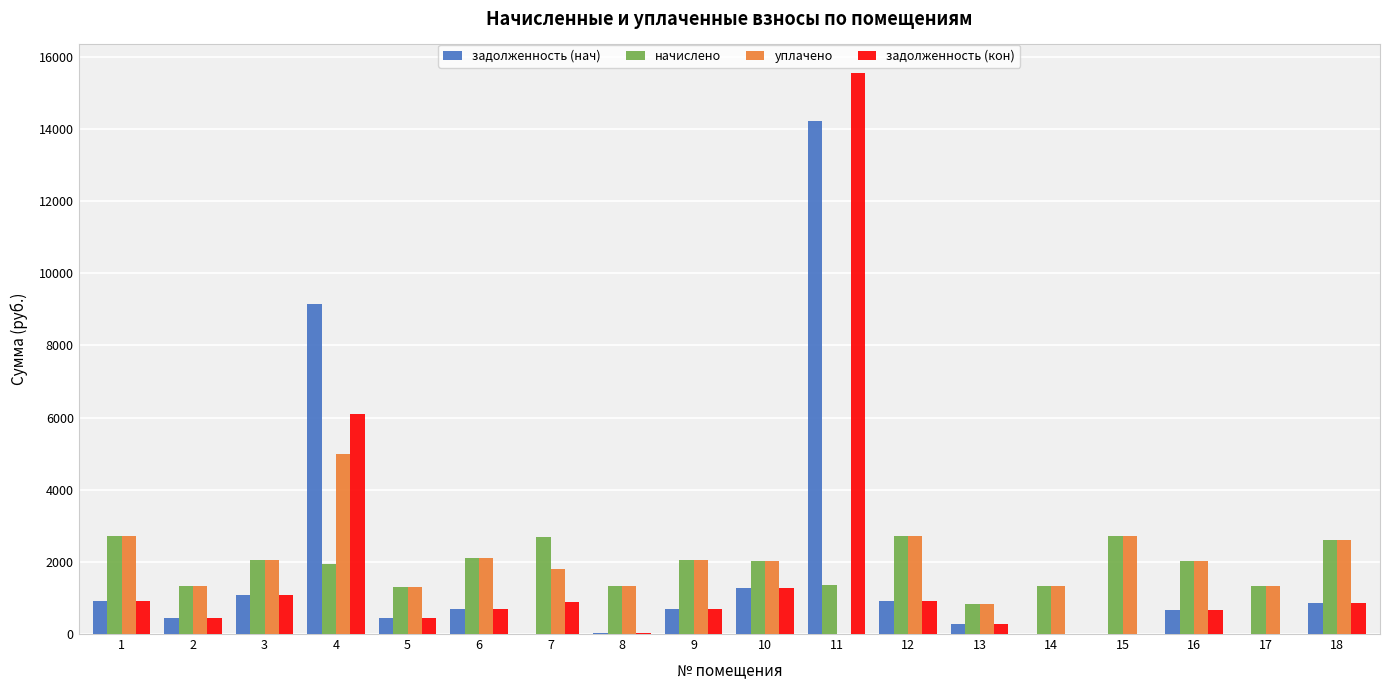

What is the total value across all series at 13?

2227.9